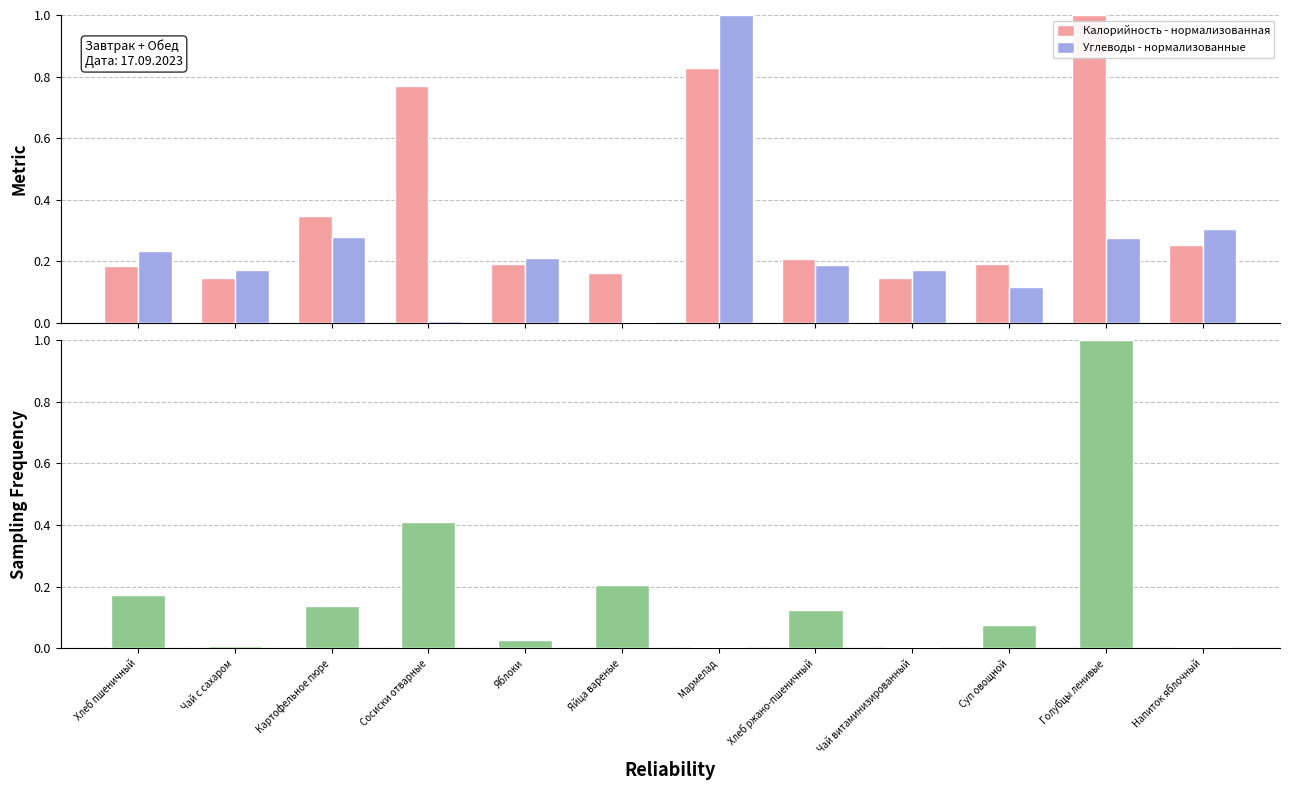

Are the bars horizontal?

No